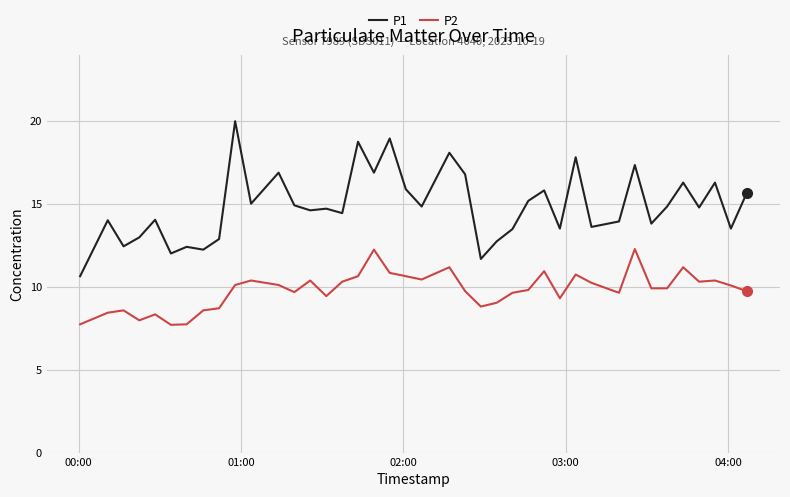

How many distinct data groups are displayed?

2